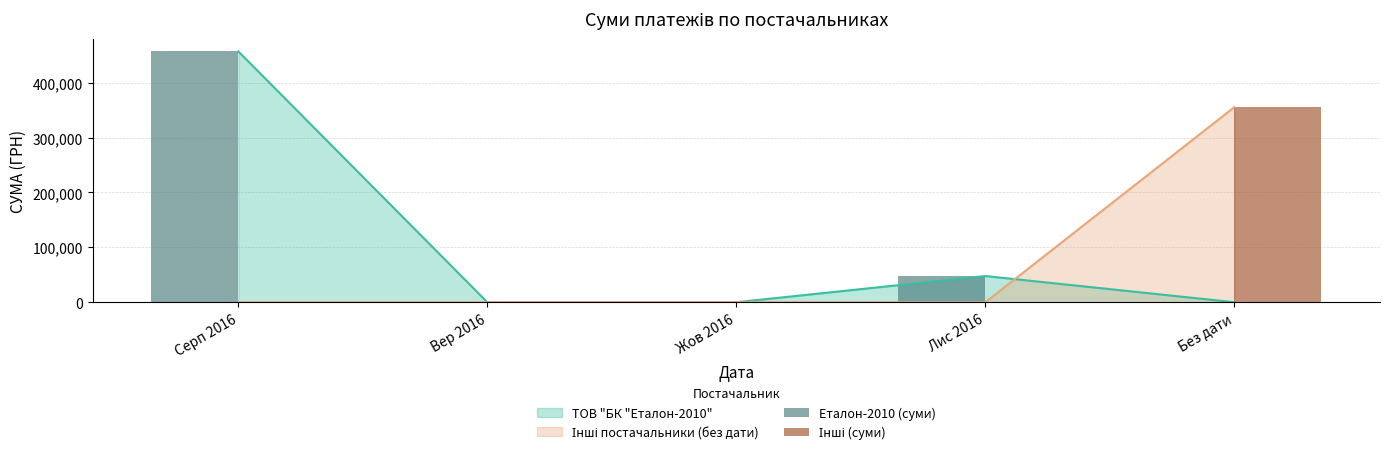

How many bars are there in each group?

2